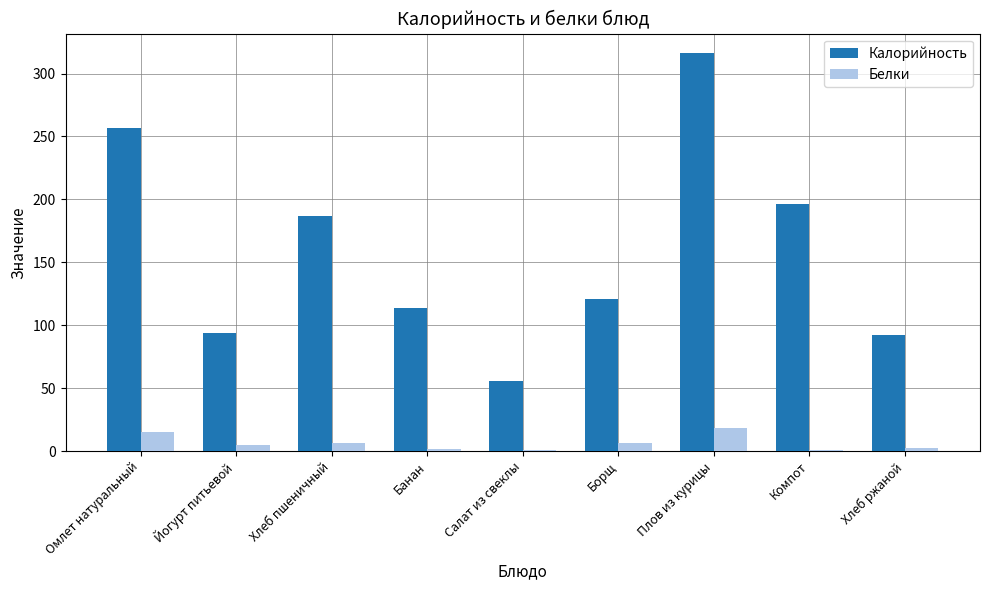

At which label does Белки reach its peak?

Плов из курицы